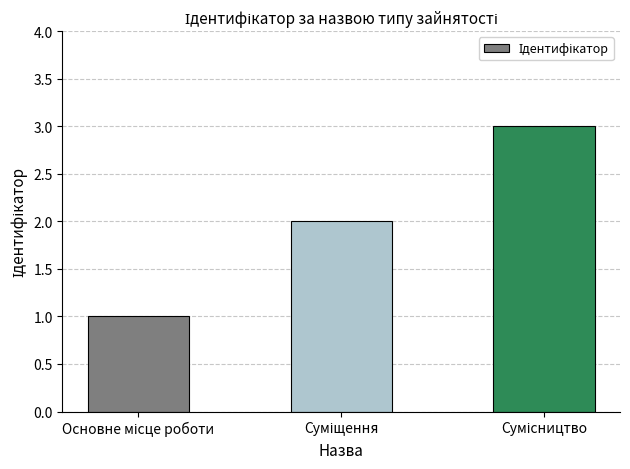

What is the maximum value shown in the chart?

3